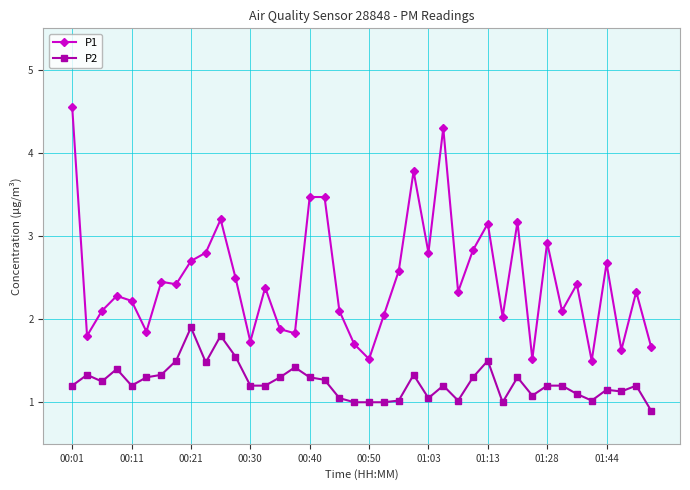

Which series has the largest range (max minus min)?

P1